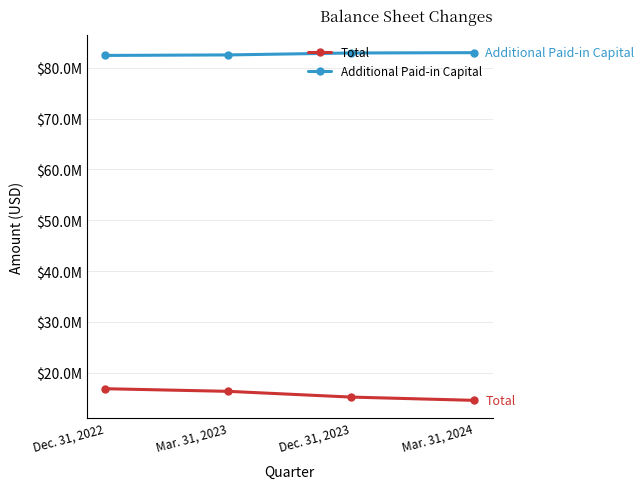

Is this an area chart (filled region under the line)?

No